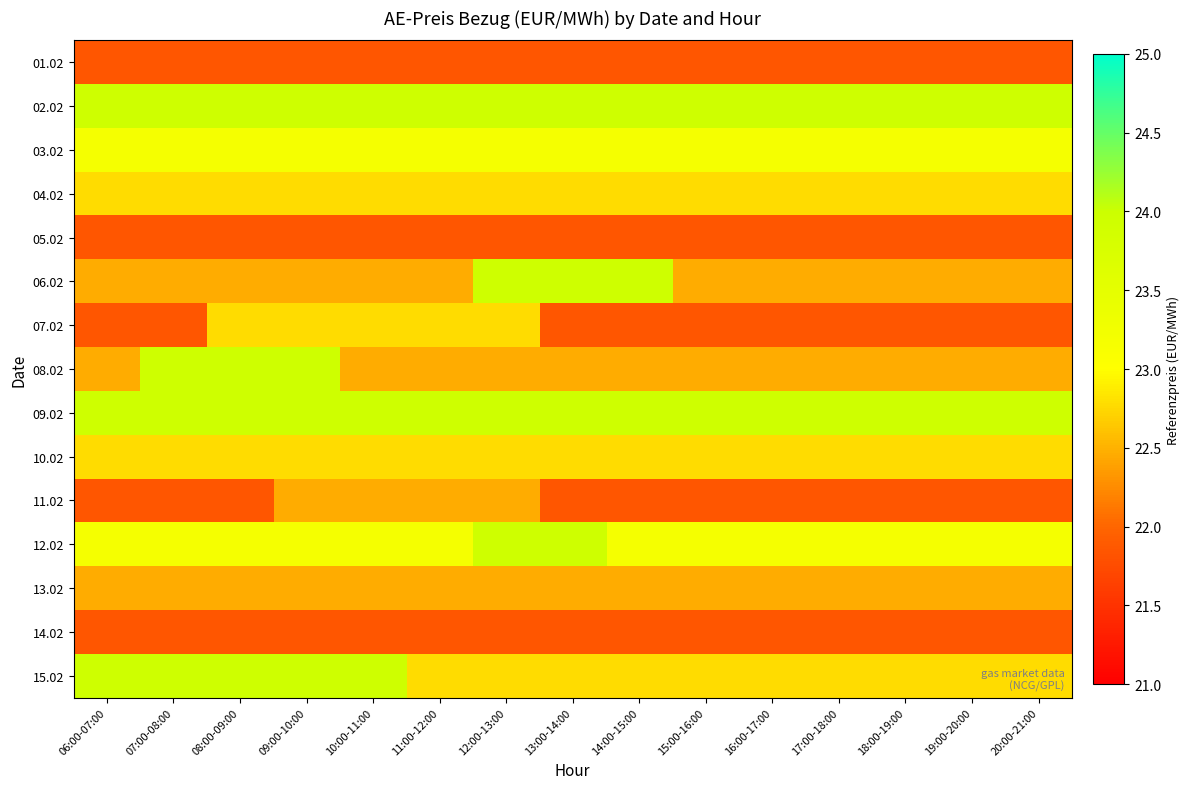

What is the minimum value shown in the chart?

21.9